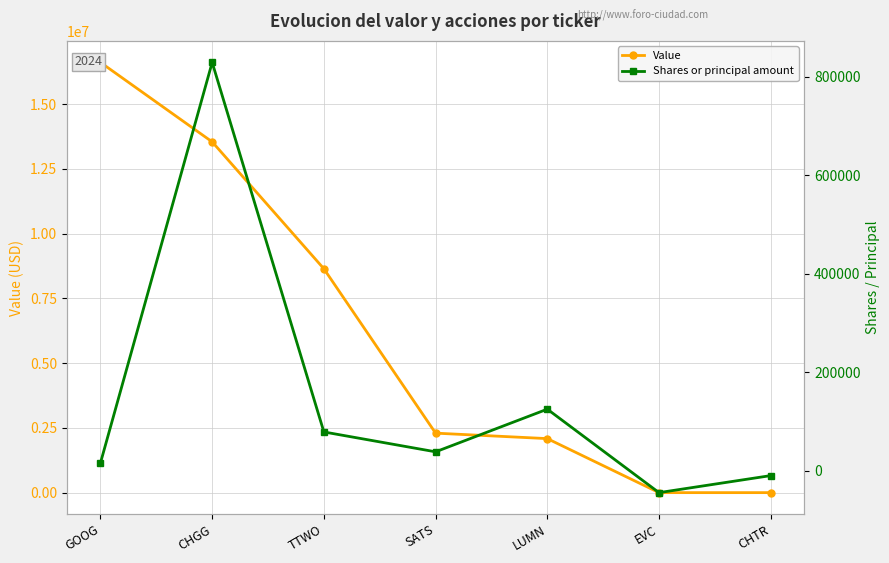

True or false: Value and Shares or principal amount cross at least once.

False